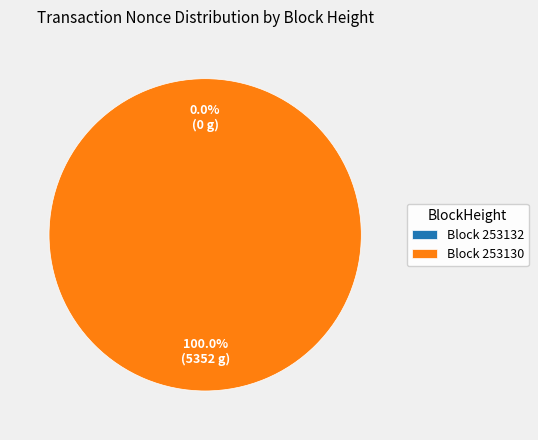

What is the smallest slice in the pie chart?

253132